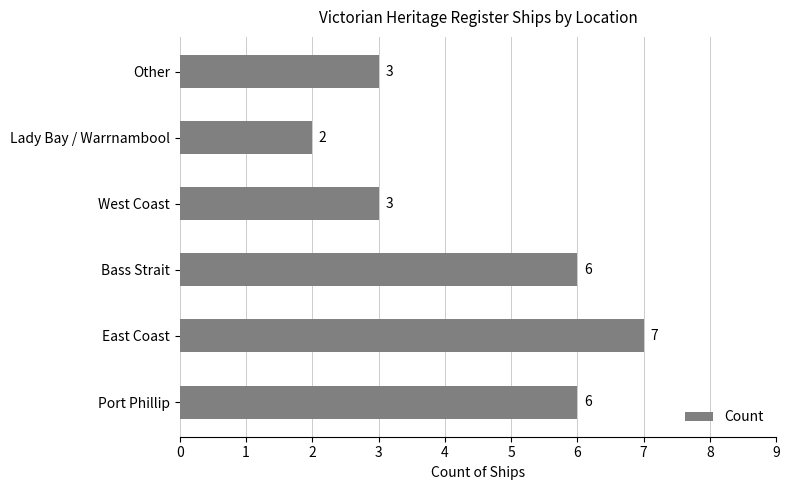

Read the value at West Coast.

3